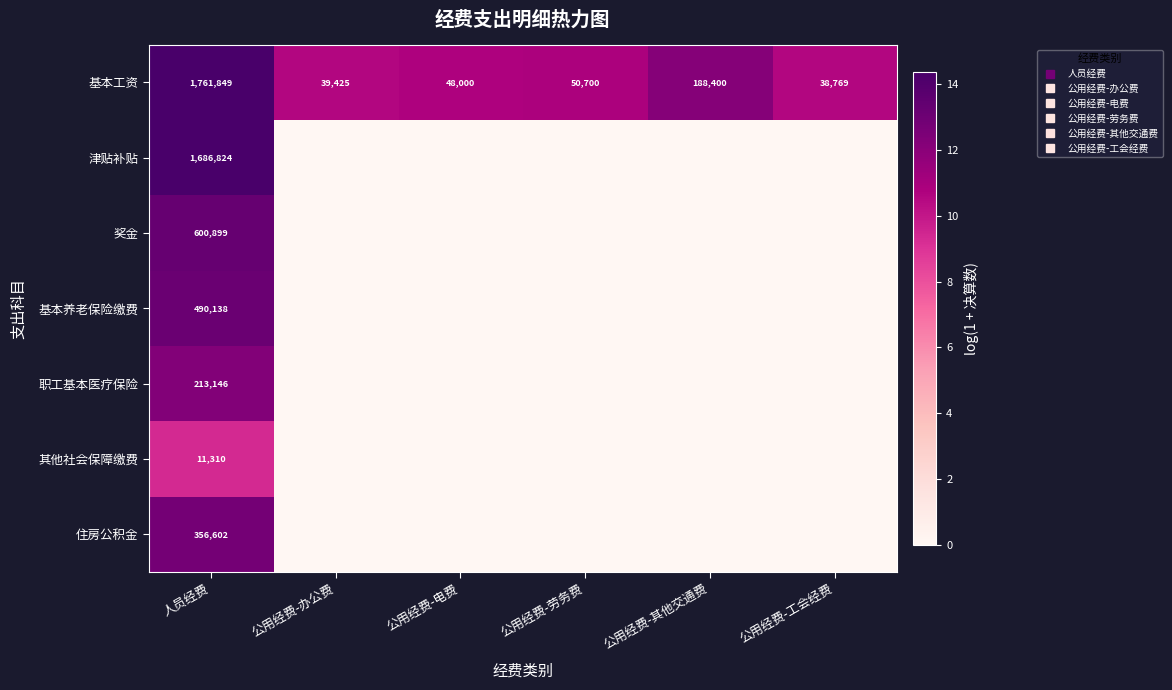

List the labels in order of 基本养老保险缴费 value, largest first.

人员经费, 公用经费-办公费, 公用经费-电费, 公用经费-劳务费, 公用经费-其他交通费, 公用经费-工会经费